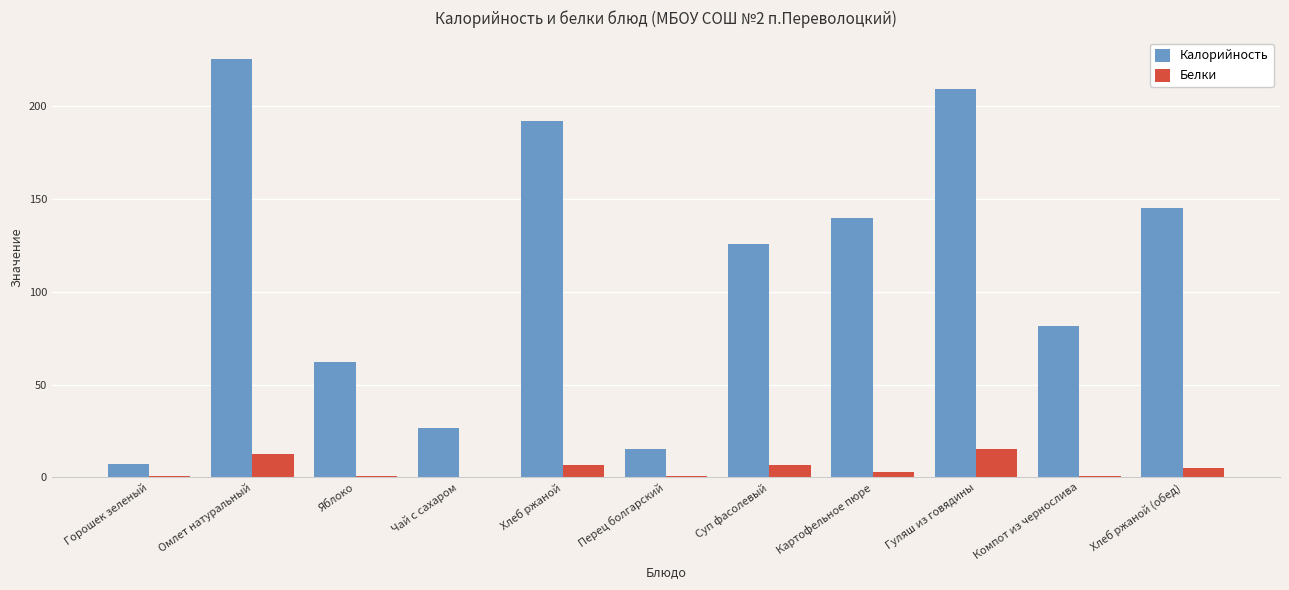

Which category has the highest value across all series?

Омлет натуральный